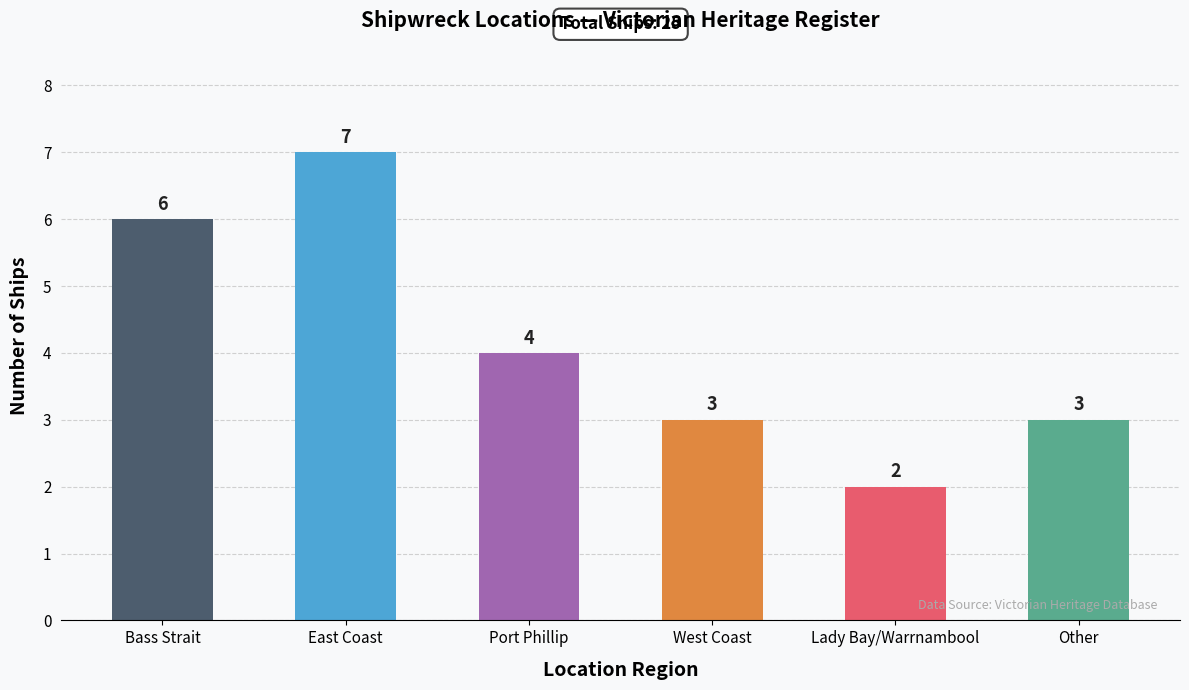

What is the value of the 3rd bar from the left?

4